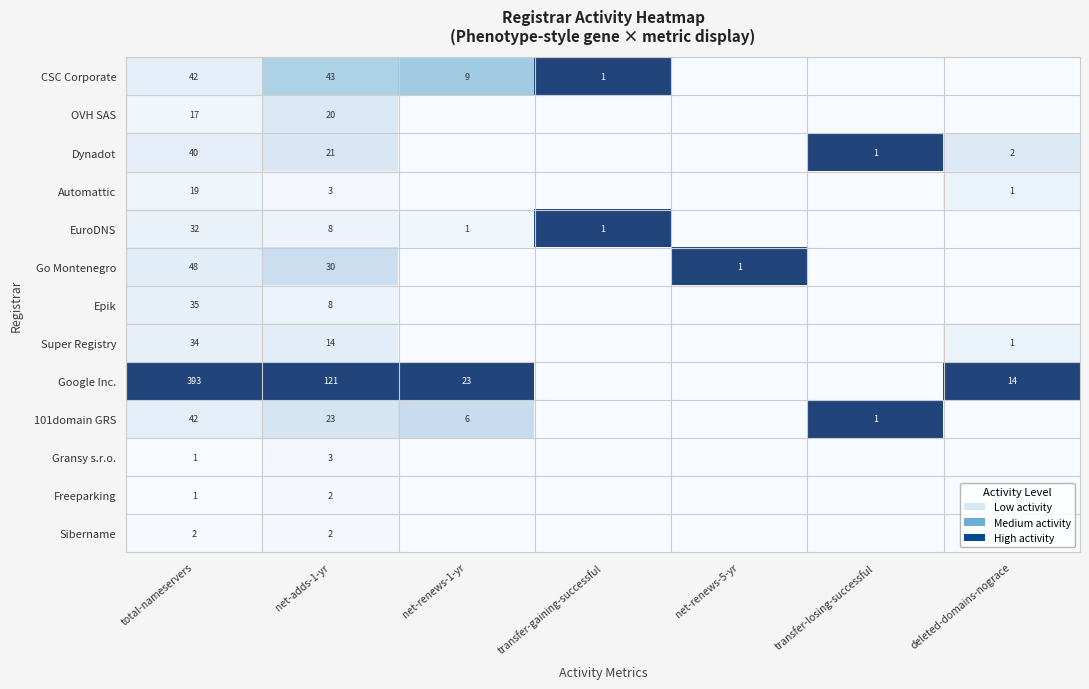

What is the spread (max minus min) of values at net-adds-1-yr?

119